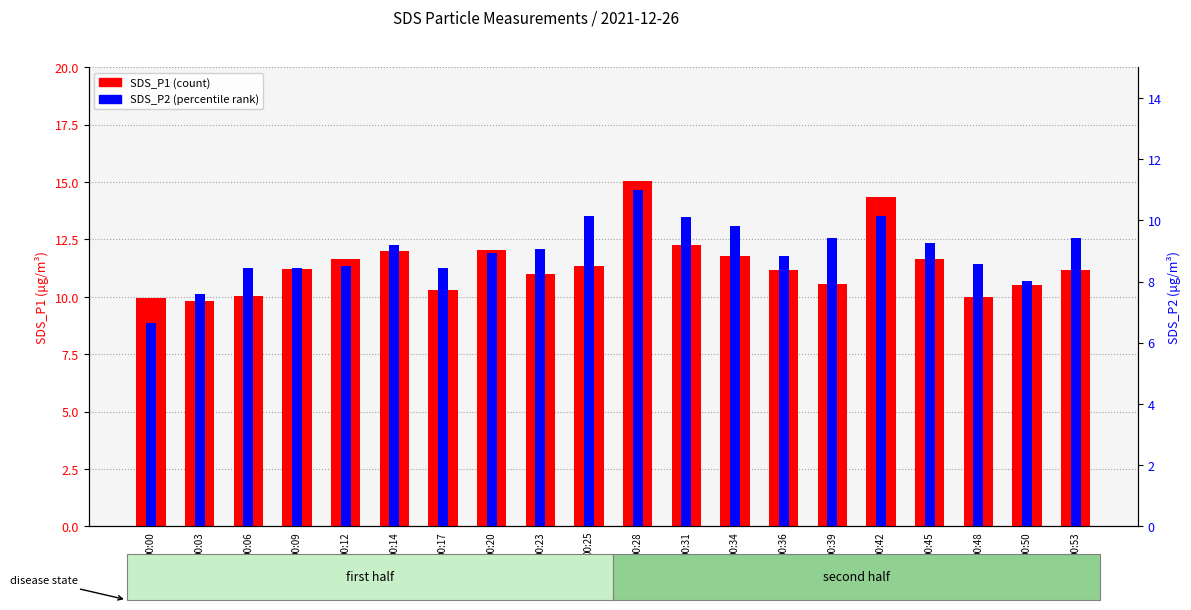

At which category is the sum across all series the highest?

00:28